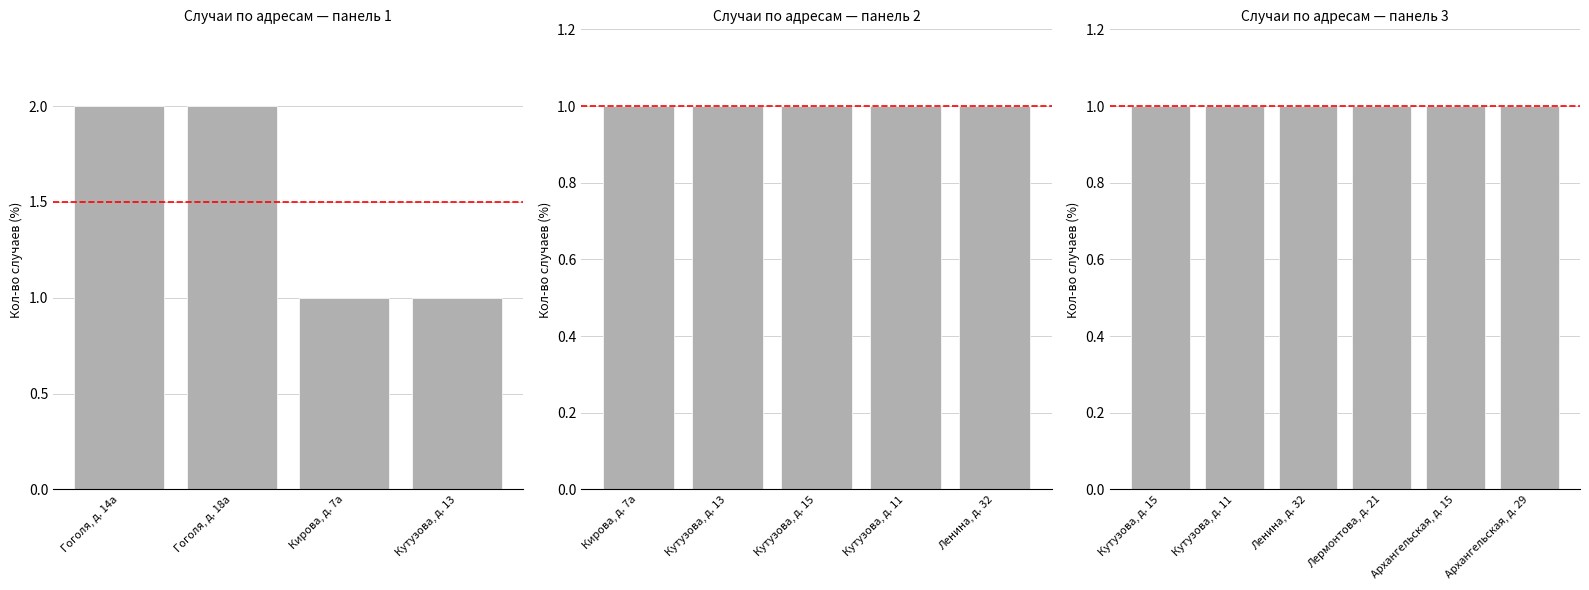

How many distinct data groups are displayed?

1